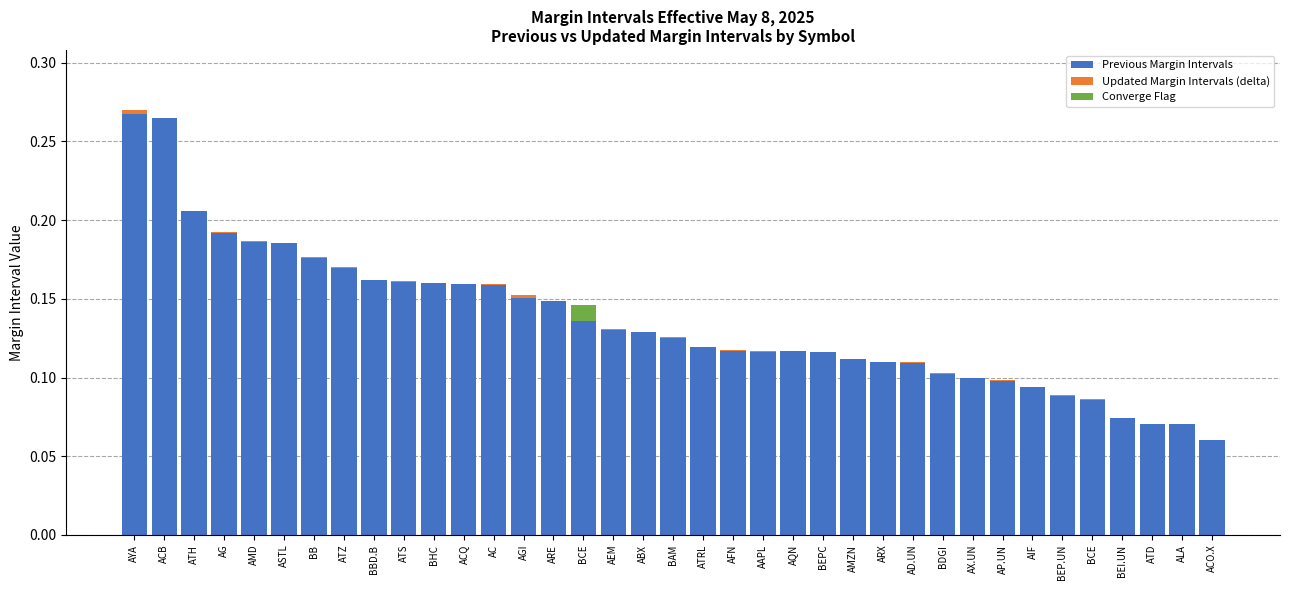

What are all the series names shown in the legend?

Previous Margin Intervals, Updated Margin Intervals (delta), Converge Flag